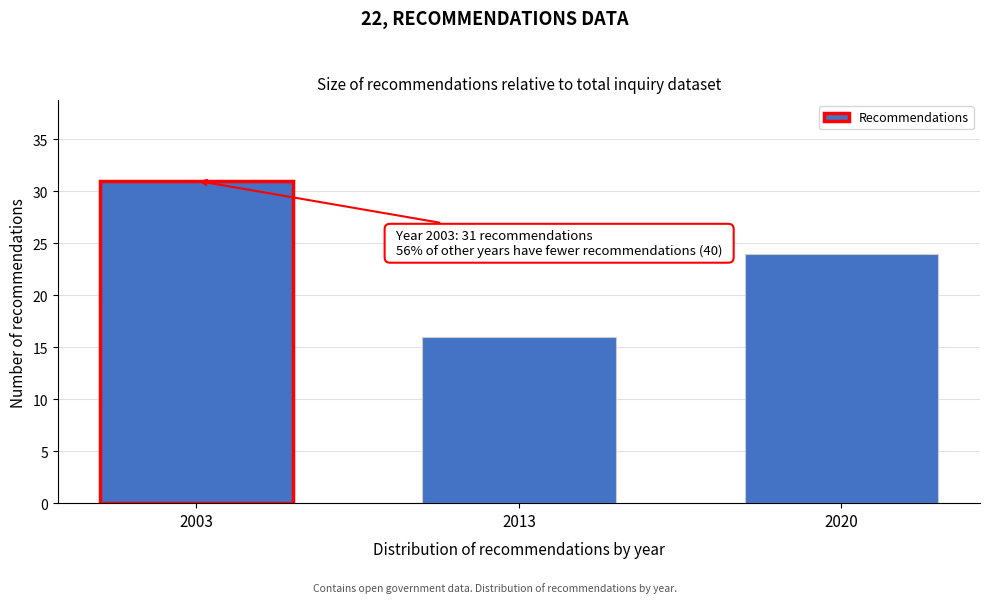

Reading left to right, transcribe all the data shown in this chart.

31	16	24